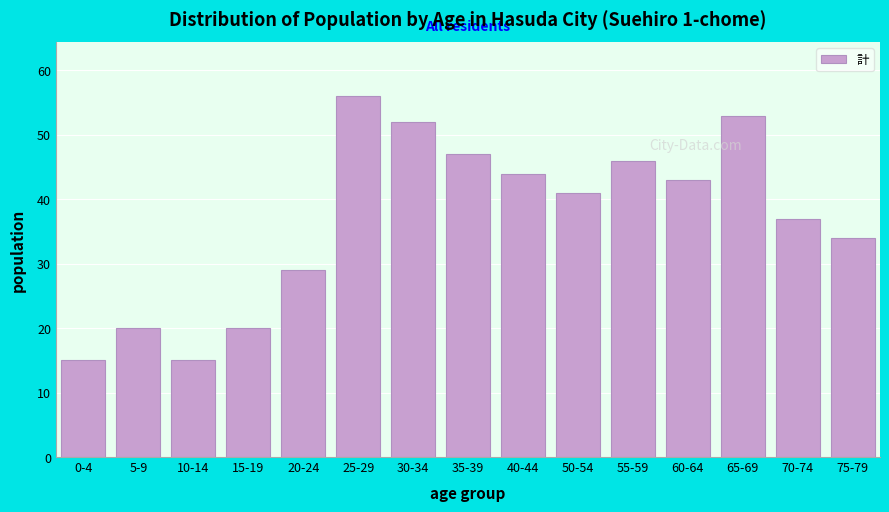

Reading right to left, extract all data points from this chart.

34	37	53	43	46	41	44	47	52	56	29	20	15	20	15